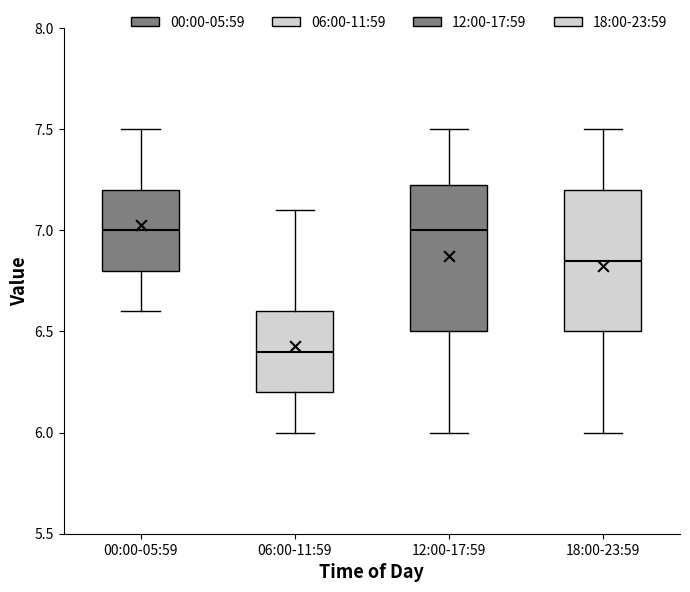

Reading left to right, transcribe this box plot: for each box, give where its median line is, the range the box spans, and where its two whiskers end, as read against the y-axis. The values are not printed on the chart, so give them approximately, as read against the axis.

00:00-05:59: median 7.00, box 6.80 to 7.20, whiskers 6.60 to 7.50
06:00-11:59: median 6.40, box 6.20 to 6.60, whiskers 6.00 to 7.10
12:00-17:59: median 7.00, box 6.50 to 7.25, whiskers 6.00 to 7.50
18:00-23:59: median 6.85, box 6.50 to 7.20, whiskers 6.00 to 7.50